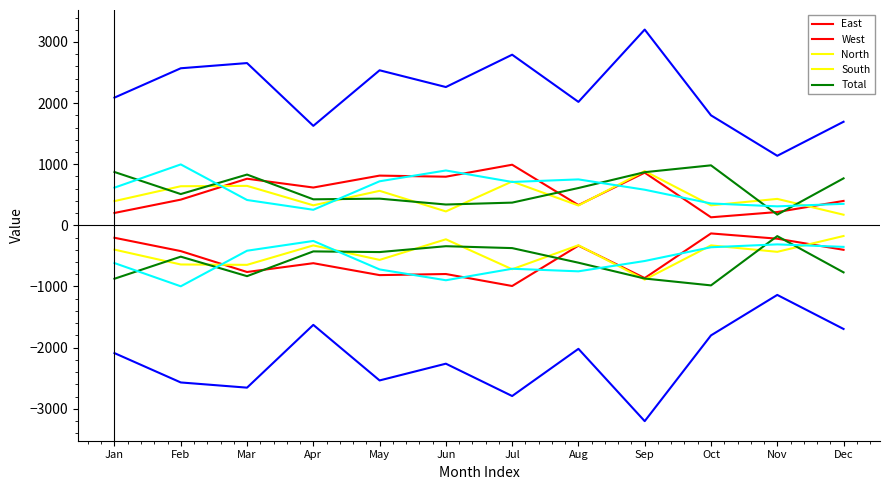

The value of Total at Mar is 2655. True or false?

True